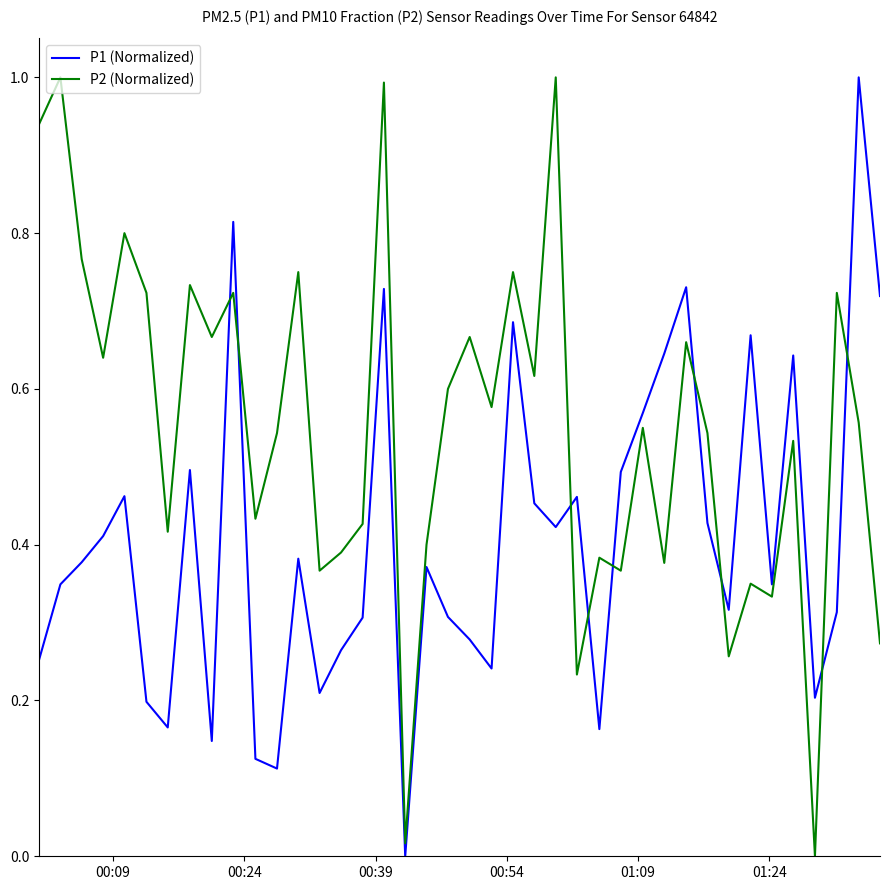

What is the difference between the maximum and minimum values in the P1 (Normalized) series?

1.0